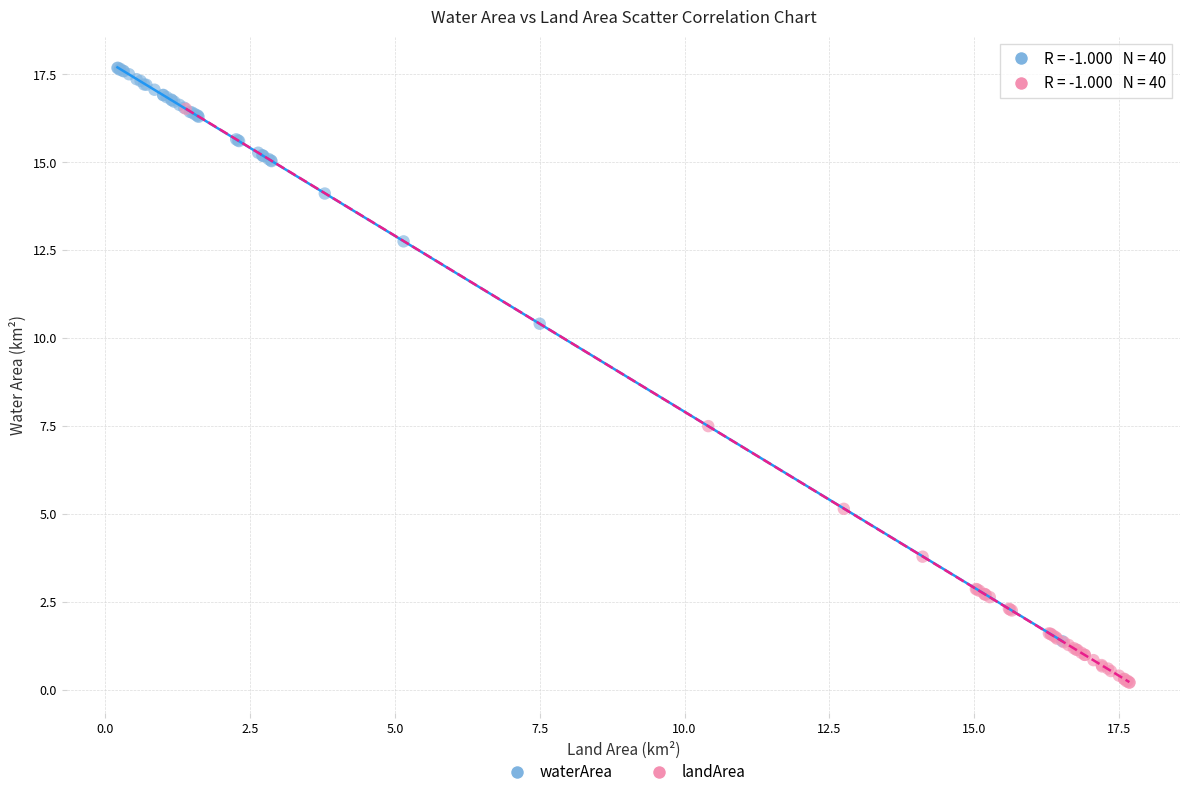

Which series contains the highest Y value?

waterArea